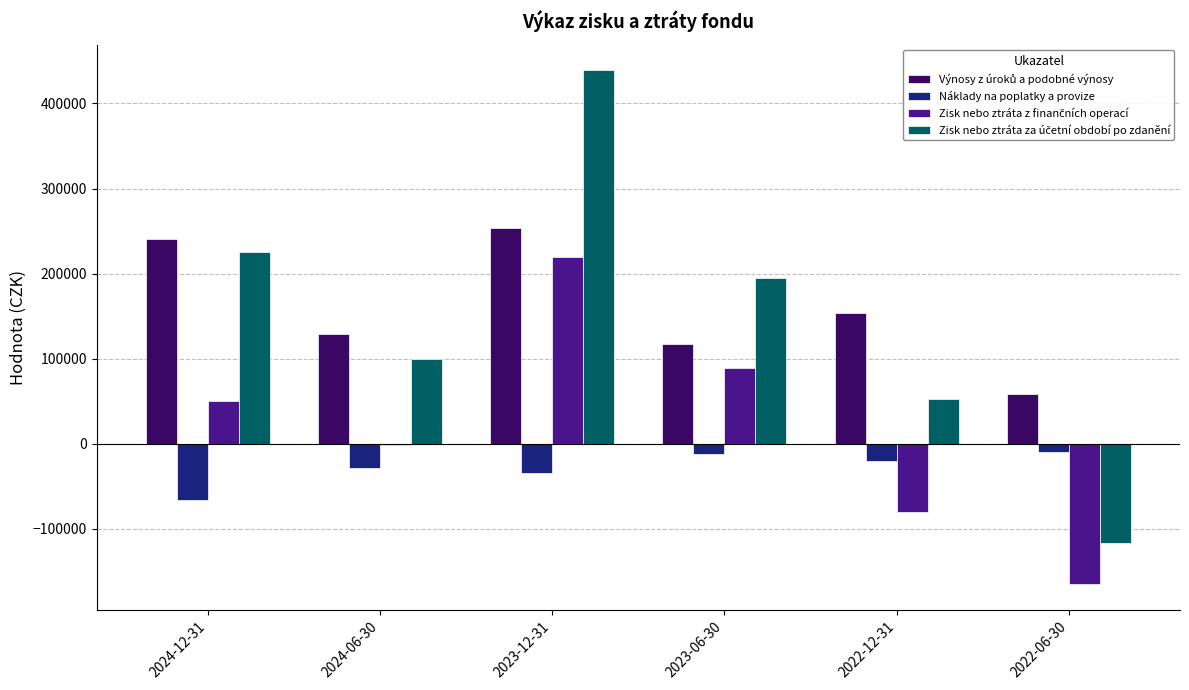

At which category is the sum across all series the highest?

2023-12-31